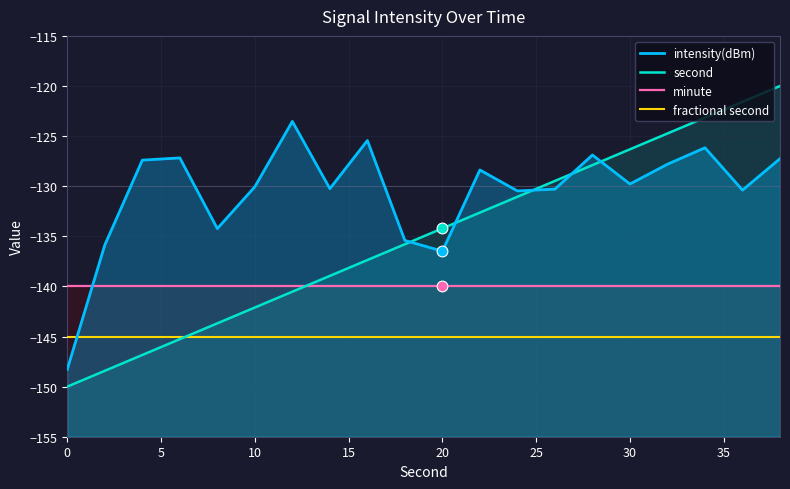

Is the value of intensity(dBm) at 18 greater than the value of second at 11?

Yes